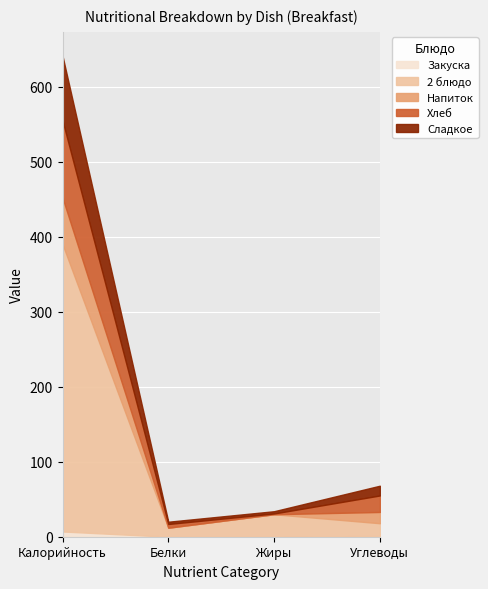

How many lines are shown in the chart?

5